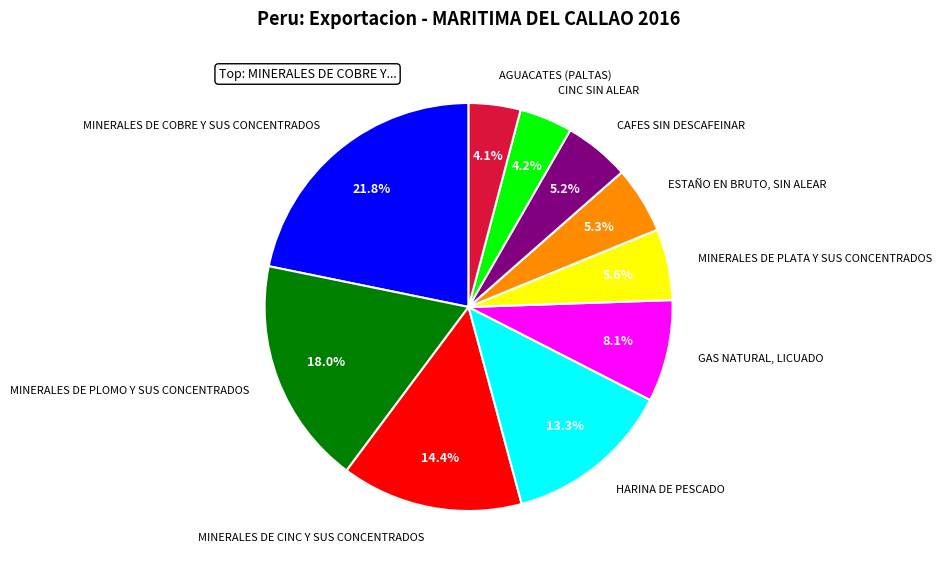

Is there any slice that represents more than half of the pie?

No